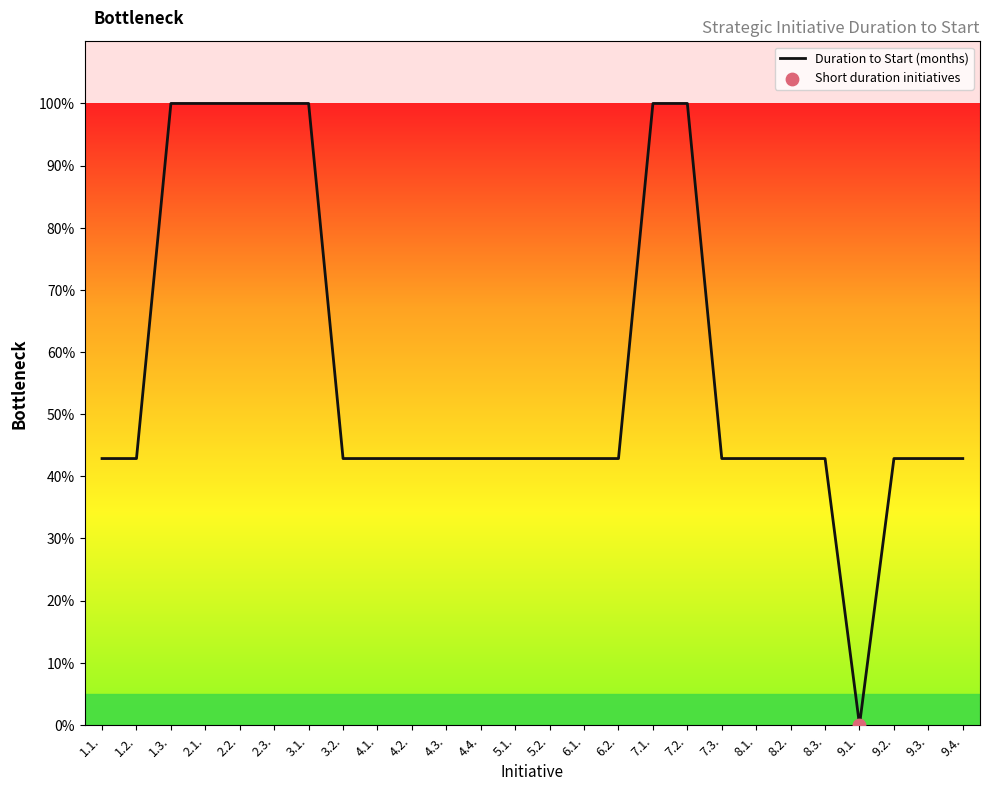

What is the change in value from 2.1. to 4.2.?

-57.1